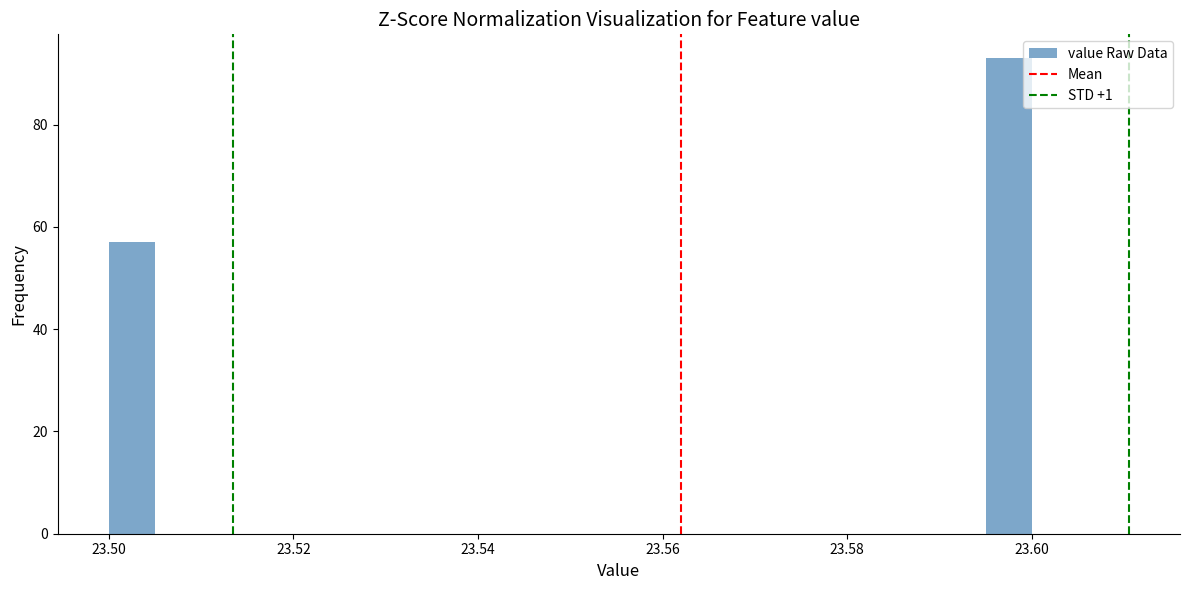

Read against the x-axis, roughly where is the centre of the tallest bar?

23.598